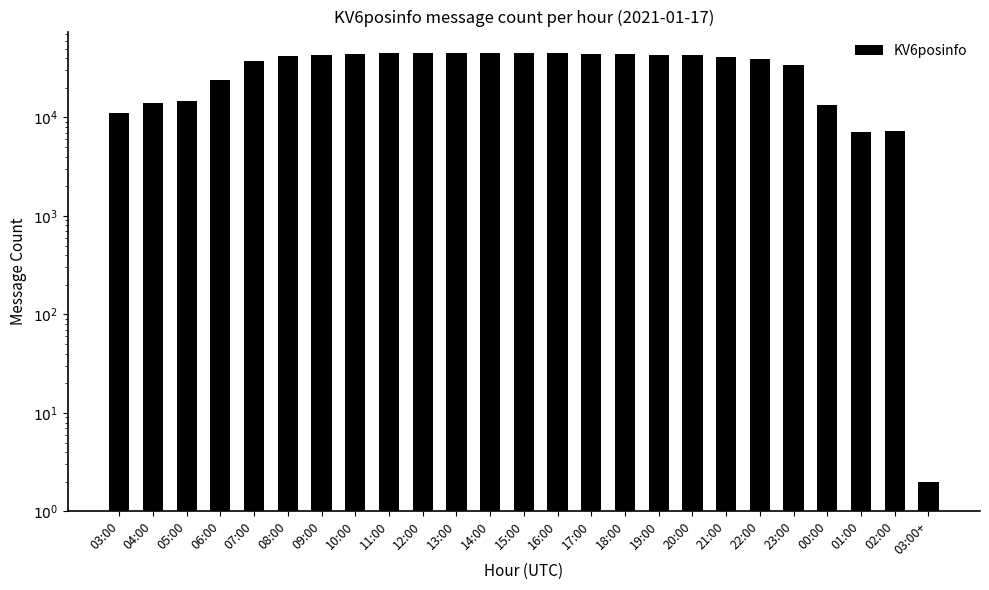

What is the ratio of the value at 22:00 to the value at 03:00?

3.5